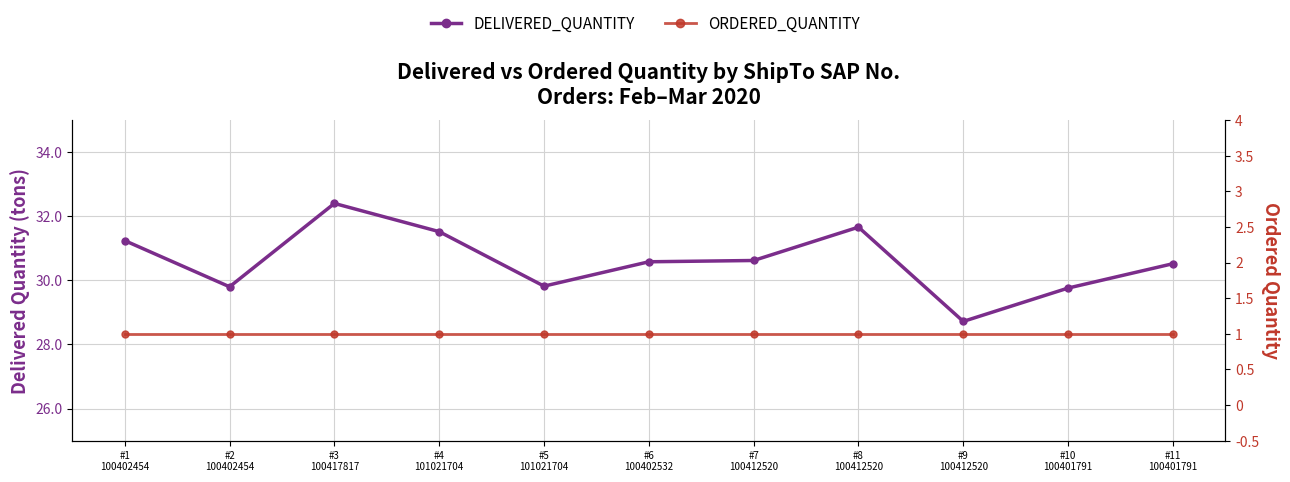

Reading left to right, transcribe all the data shown in this chart.

DELIVERED_QUANTITY: 31.2	29.8	32.4	31.5	29.8	30.6	30.6	31.7	28.7	29.8	30.5
ORDERED_QUANTITY: 1.0	1.0	1.0	1.0	1.0	1.0	1.0	1.0	1.0	1.0	1.0